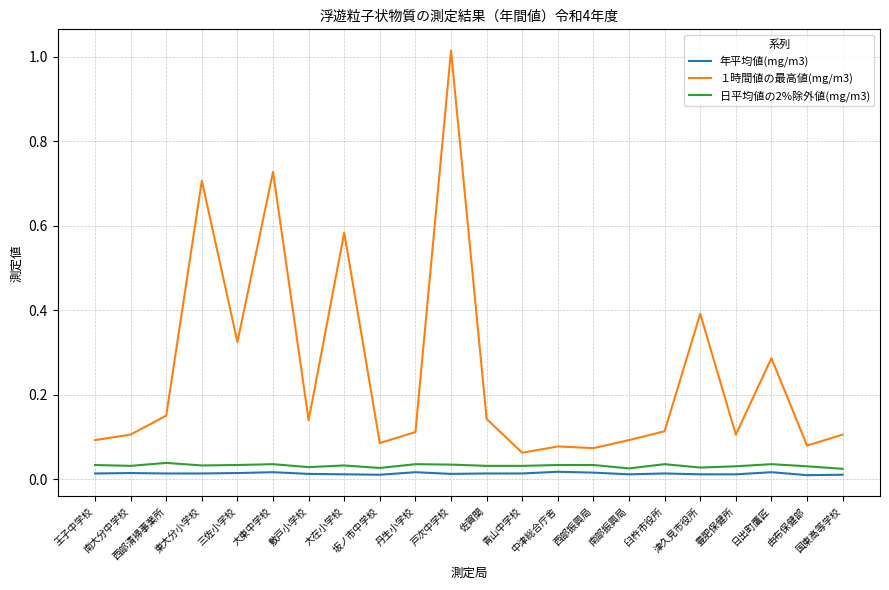

Which series has the widest spread of values?

１時間値の最高値(mg/m3)